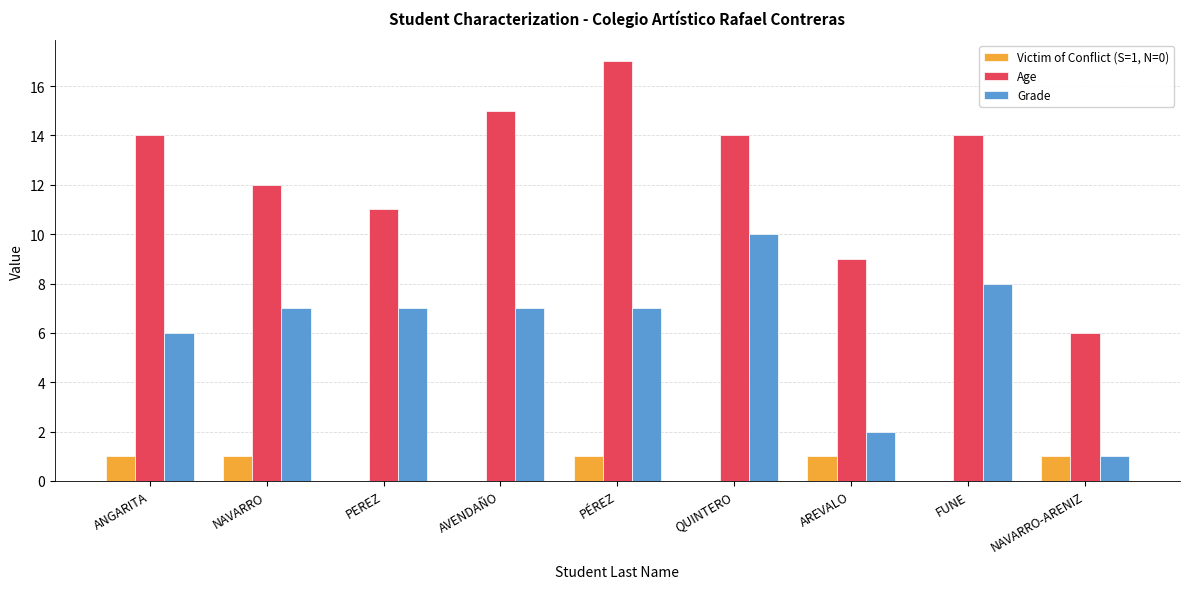

Reading left to right, transcribe all the data shown in this chart.

Victim of Conflict (S=1, N=0): ANGARITA=1	NAVARRO=1	PEREZ=0	AVENDAÑO=0	PÉREZ=1	QUINTERO=0	AREVALO=1	FUNE=0	NAVARRO-ARENIZ=1
Age: ANGARITA=14	NAVARRO=12	PEREZ=11	AVENDAÑO=15	PÉREZ=17	QUINTERO=14	AREVALO=9	FUNE=14	NAVARRO-ARENIZ=6
Grade: ANGARITA=6	NAVARRO=7	PEREZ=7	AVENDAÑO=7	PÉREZ=7	QUINTERO=10	AREVALO=2	FUNE=8	NAVARRO-ARENIZ=1